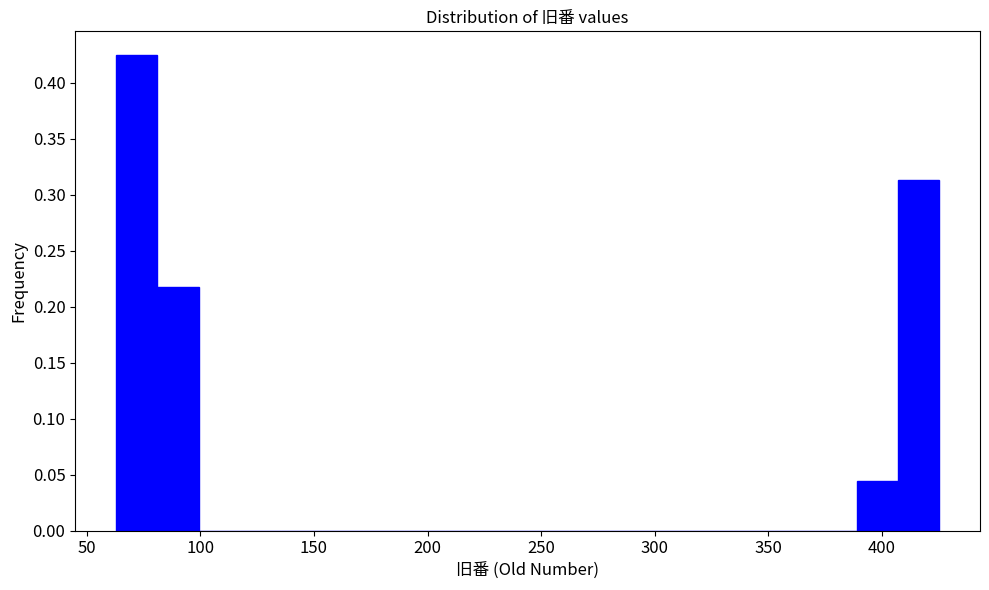

Read against the x-axis, roughly where is the centre of the tallest bar?

70